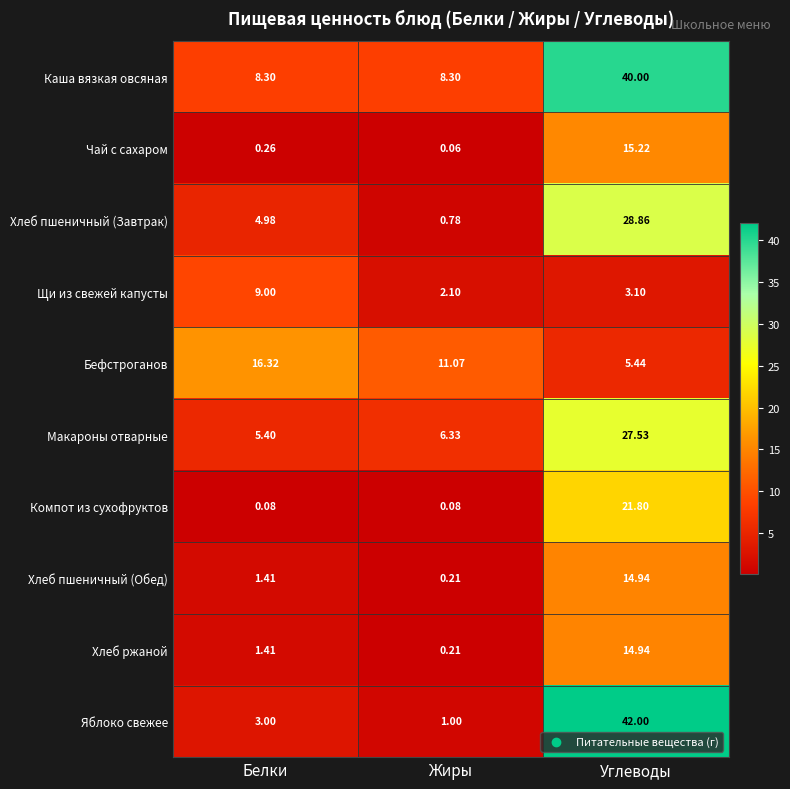

At which label does Чай с сахаром reach its peak?

Углеводы